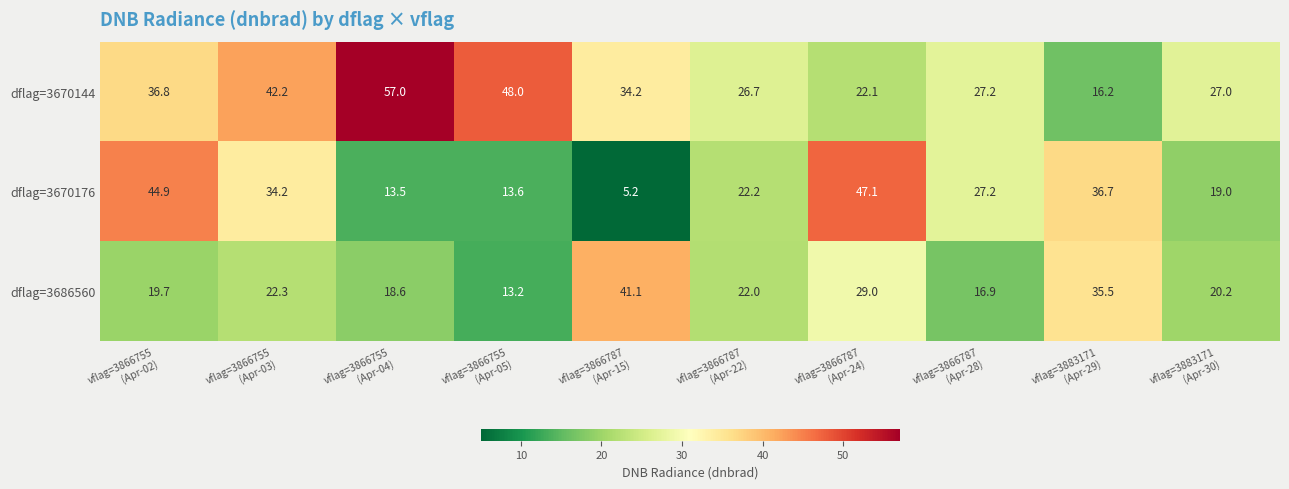

Which series has the widest spread of values?

dflag=3670176